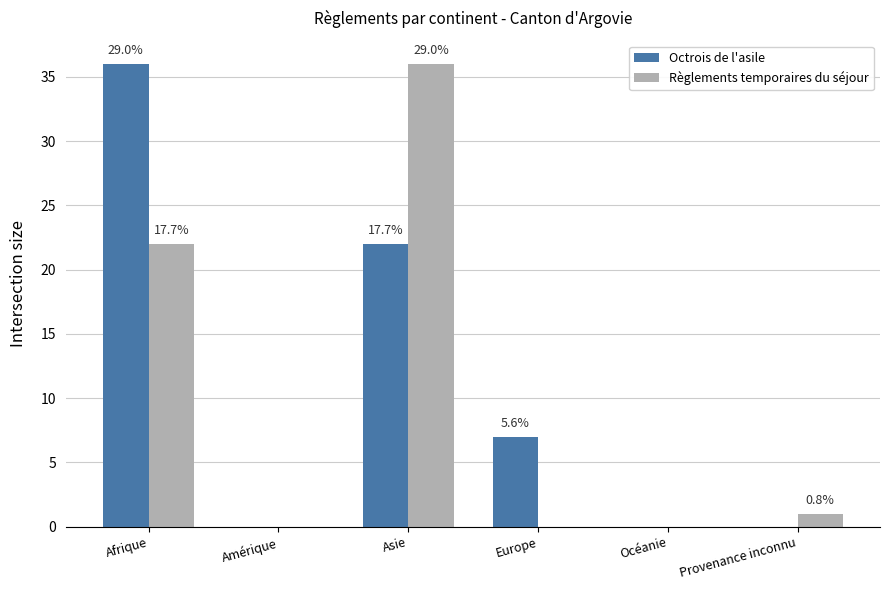

What are all the series names shown in the legend?

Octrois de l'asile, Règlements temporaires du séjour